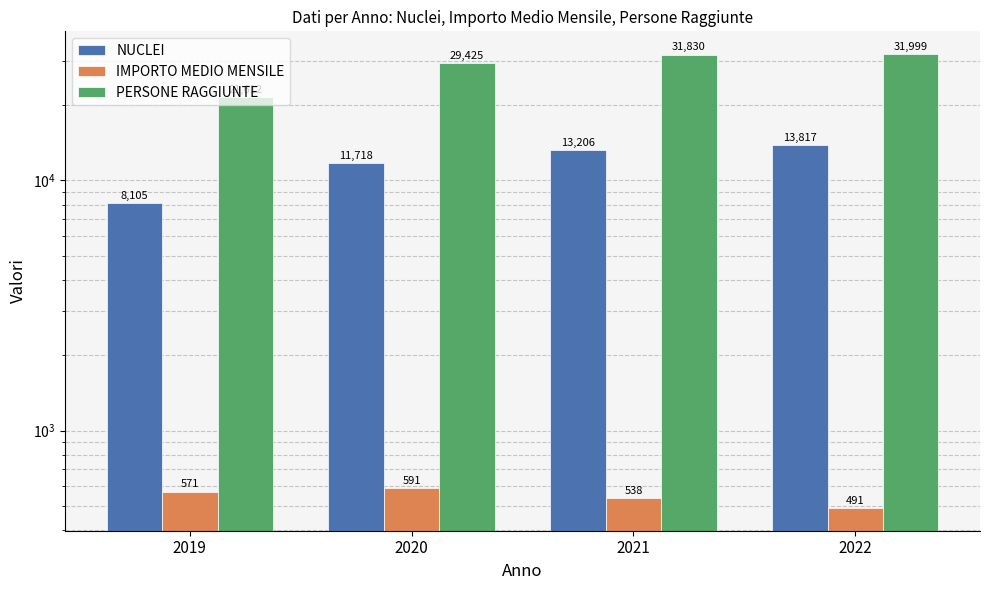

What is the lowest value of the IMPORTO MEDIO MENSILE series?

491